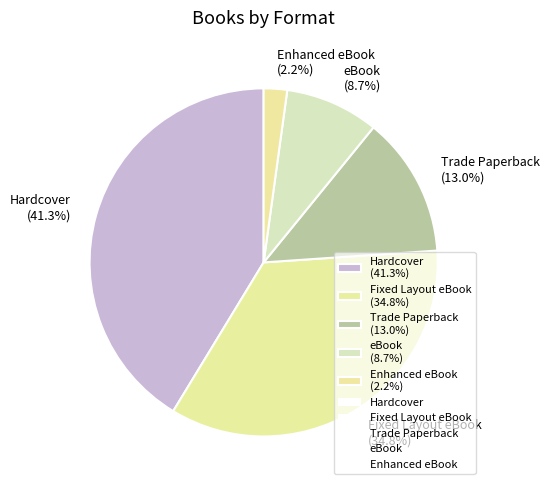

Is Enhanced eBook the majority of the pie?

No